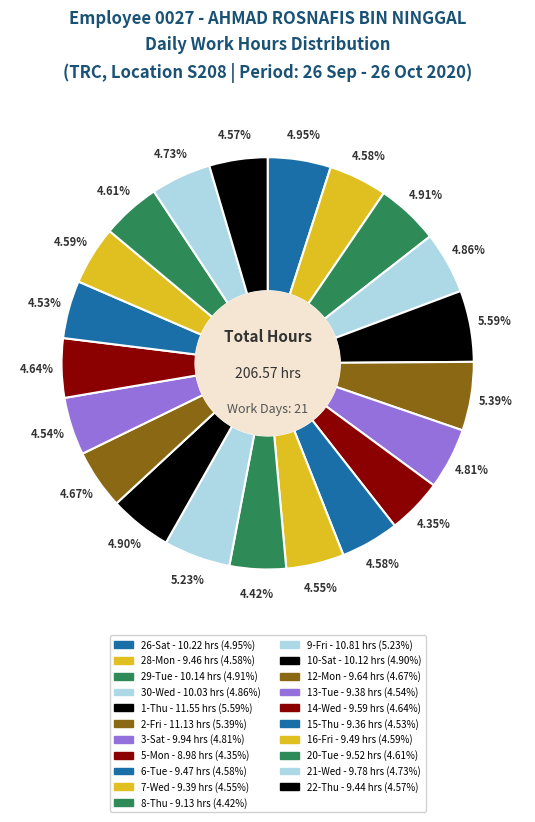

How many slices are in this pie chart?

21